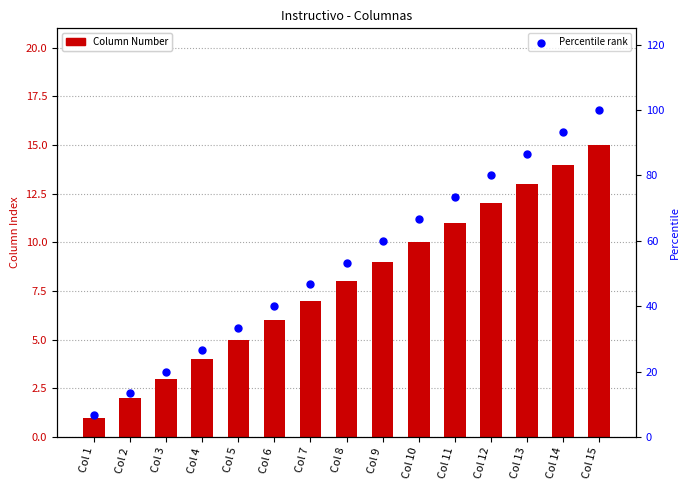

Which series has the largest total across all categories?

Percentile rank